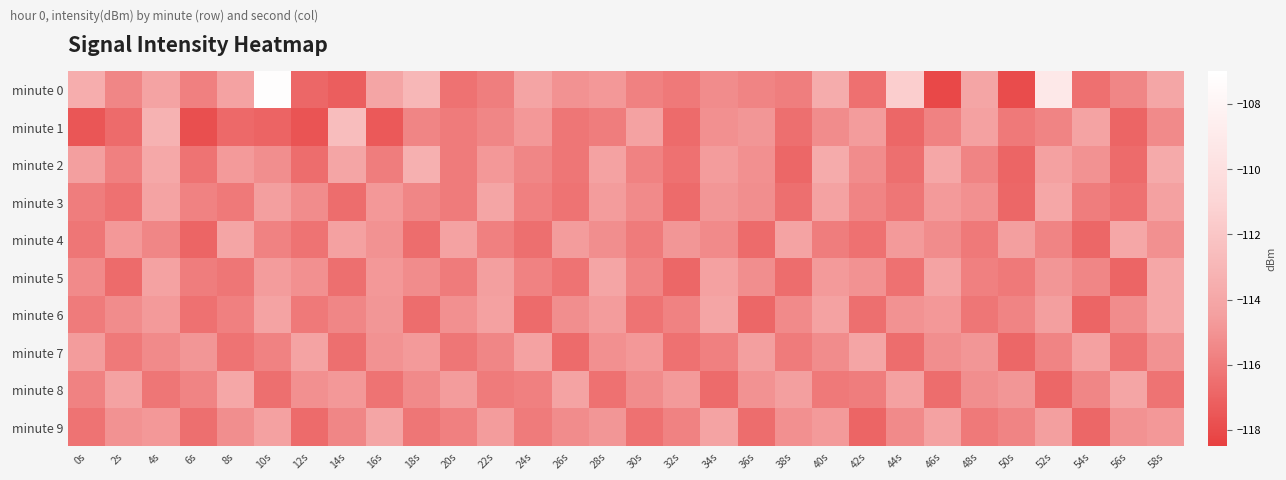

Between 48s and 16s, which is larger?

16s